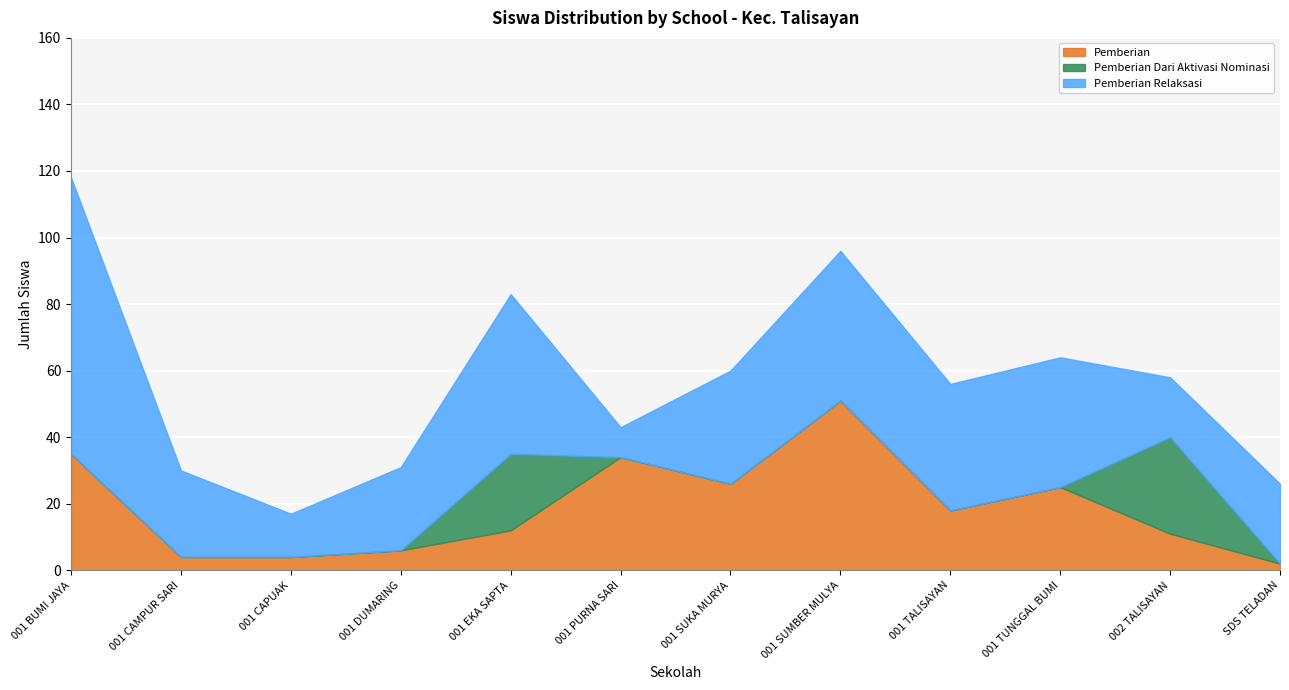

At which category does Dana Relaksasi reach its first local peak?

001 EKA SAPTA